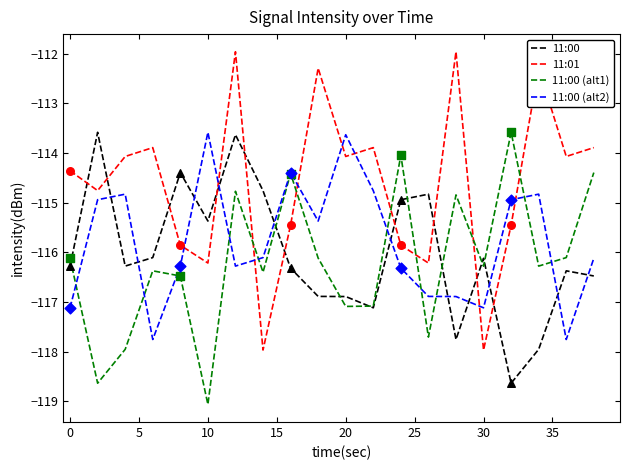

What are all the series names shown in the legend?

11:00, 11:01, 11:00 (alt1), 11:00 (alt2)